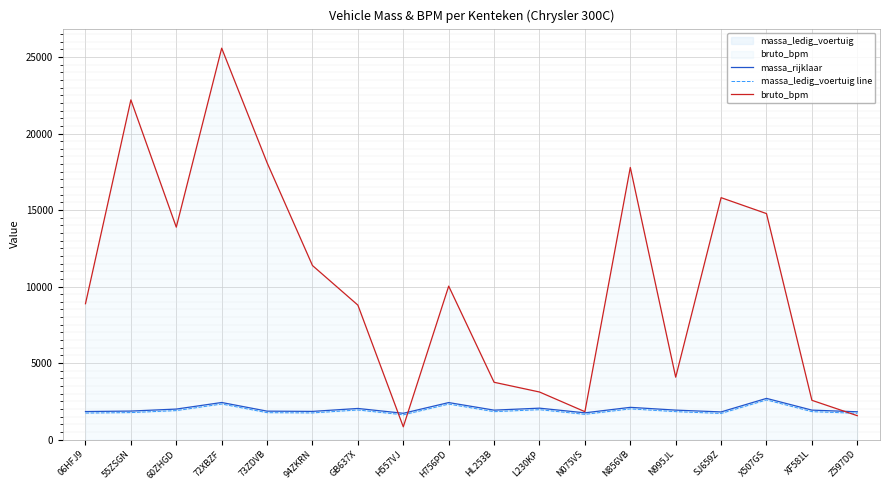

Rank the series by their maximum value, from lowest to highest.

massa_ledig_voertuig line, massa_rijklaar, bruto_bpm